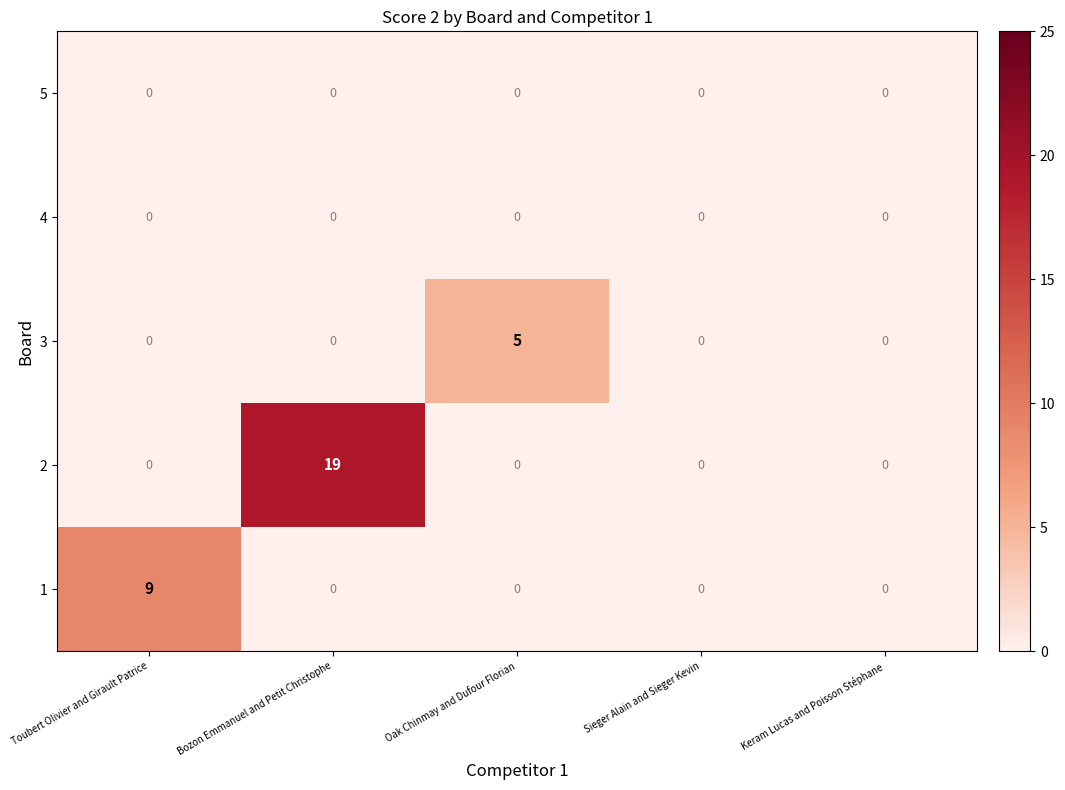

At which category is the sum across all series the highest?

Bozon Emmanuel and Petit Christophe